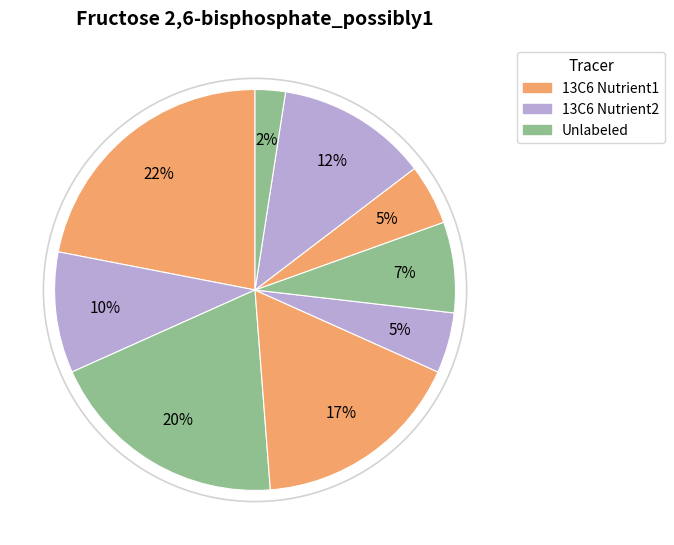

Count the number of slices in the pie.

9